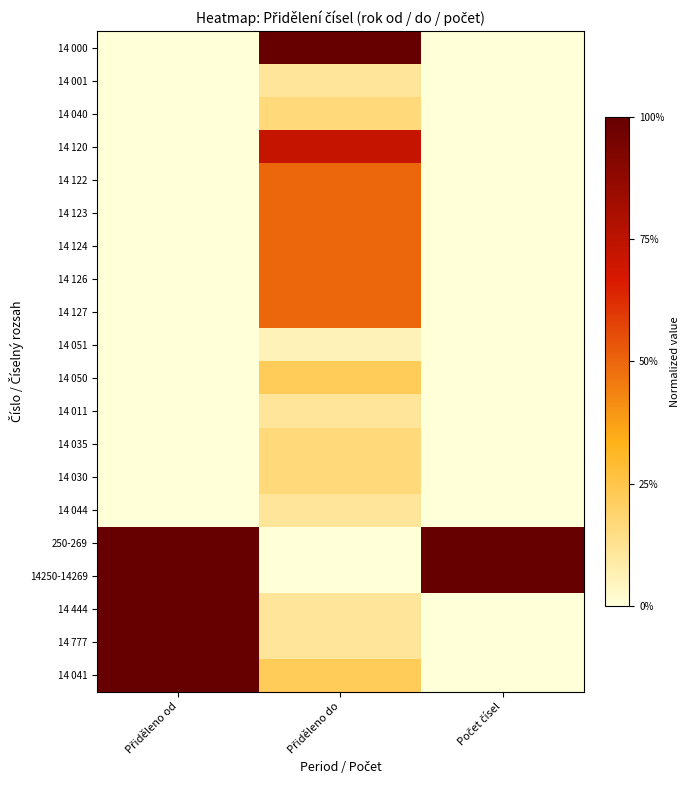

Reading right to left, extract all data points from this chart.

14 000: Počet čísel=0.0	Přiděleno do=1.0	Přiděleno od=0.0
14 001: Počet čísel=0.0	Přiděleno do=0.1	Přiděleno od=0.0
14 040: Počet čísel=0.0	Přiděleno do=0.2	Přiděleno od=0.0
14 120: Počet čísel=0.0	Přiděleno do=0.7	Přiděleno od=0.0
14 122: Počet čísel=0.0	Přiděleno do=0.5	Přiděleno od=0.0
14 123: Počet čísel=0.0	Přiděleno do=0.5	Přiděleno od=0.0
14 124: Počet čísel=0.0	Přiděleno do=0.5	Přiděleno od=0.0
14 126: Počet čísel=0.0	Přiděleno do=0.5	Přiděleno od=0.0
14 127: Počet čísel=0.0	Přiděleno do=0.5	Přiděleno od=0.0
14 051: Počet čísel=0.0	Přiděleno do=0.1	Přiděleno od=0.0
14 050: Počet čísel=0.0	Přiděleno do=0.2	Přiděleno od=0.0
14 011: Počet čísel=0.0	Přiděleno do=0.1	Přiděleno od=0.0
14 035: Počet čísel=0.0	Přiděleno do=0.2	Přiděleno od=0.0
14 030: Počet čísel=0.0	Přiděleno do=0.2	Přiděleno od=0.0
14 044: Počet čísel=0.0	Přiděleno do=0.1	Přiděleno od=0.0
250-269: Počet čísel=1.0	Přiděleno do=0.0	Přiděleno od=1.0
14250-14269: Počet čísel=1.0	Přiděleno do=0.0	Přiděleno od=1.0
14 444: Počet čísel=0.0	Přiděleno do=0.1	Přiděleno od=1.0
14 777: Počet čísel=0.0	Přiděleno do=0.1	Přiděleno od=1.0
14 041: Počet čísel=0.0	Přiděleno do=0.2	Přiděleno od=1.0